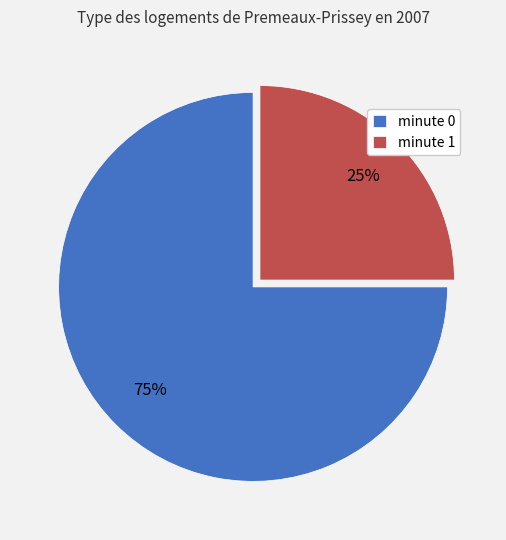

Rank the categories by value from highest to lowest.

minute 0, minute 1